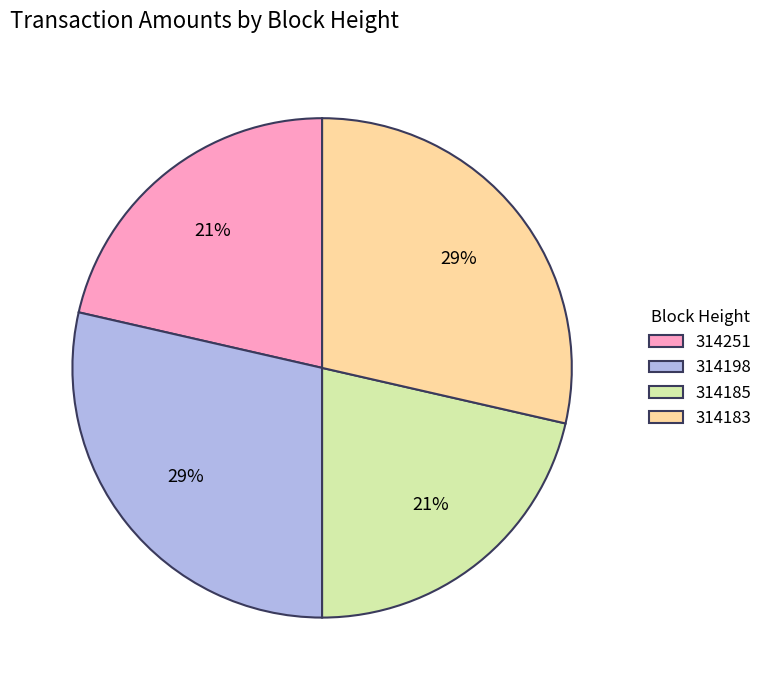

To the nearest percent, what is the combined percentage of 314185 and 314198?

50%